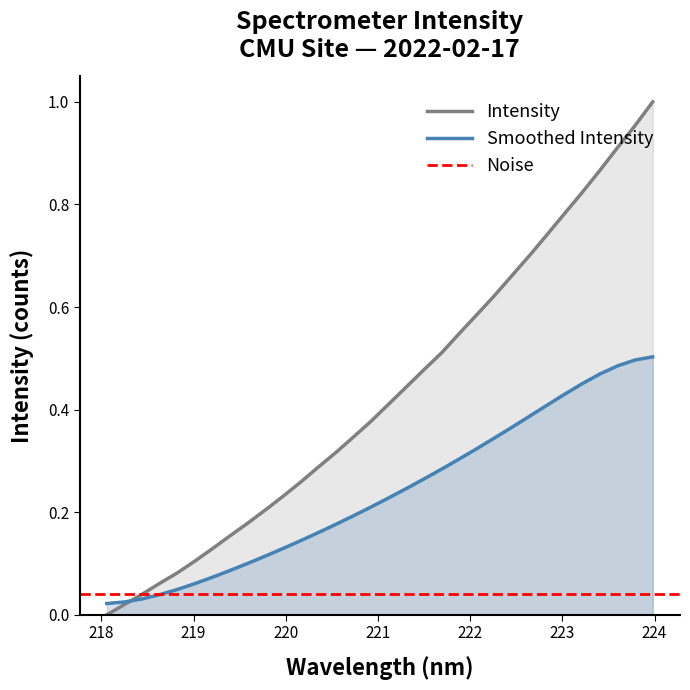

Where is the data nearest to the value 0?

218.0596